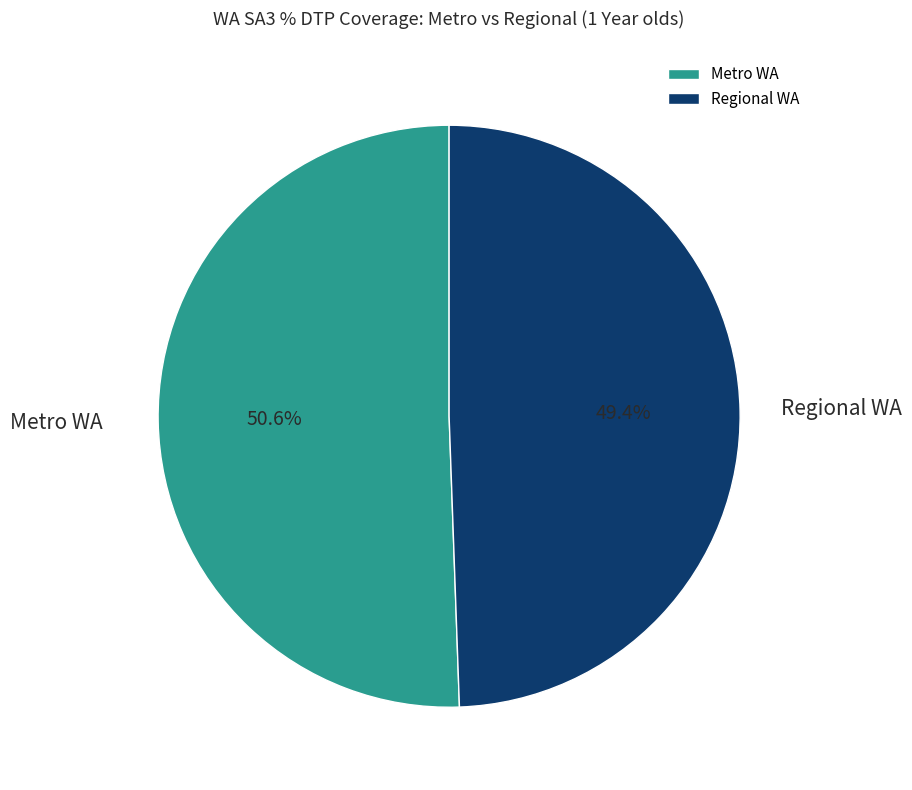

What is the ratio of the value at Regional WA to the value at Metro WA?

1.0